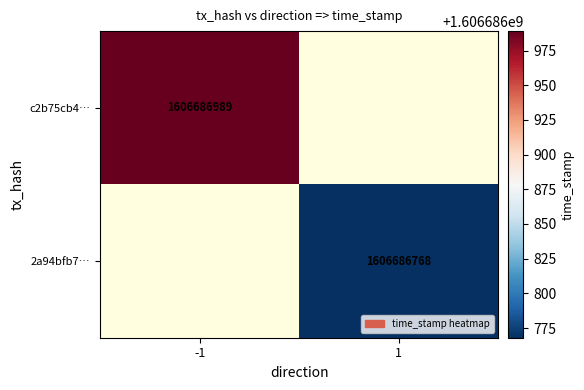

Which series changed the most between 0 and 1?

c2b75cb47f119bf3bf8e0388e6b338fc91dbbe4